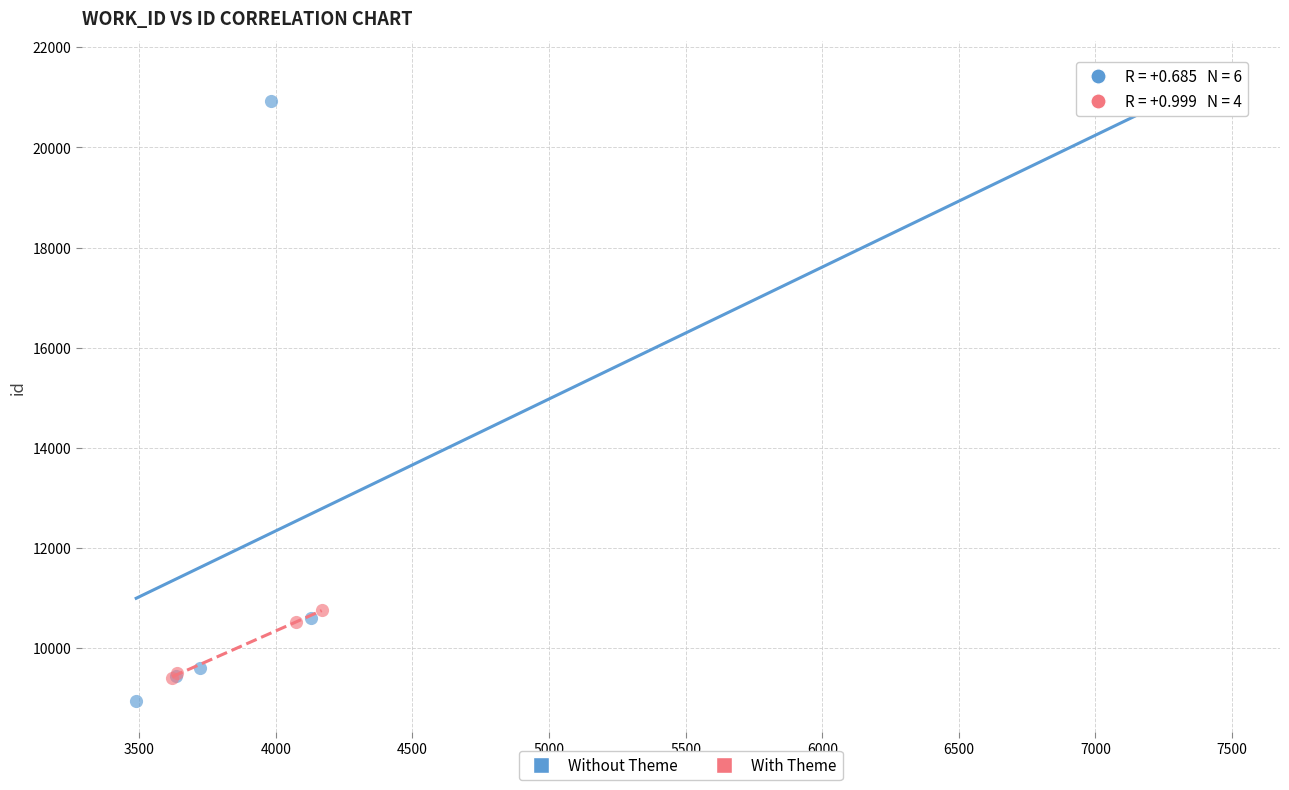

Which series contains the highest Y value?

Without Theme